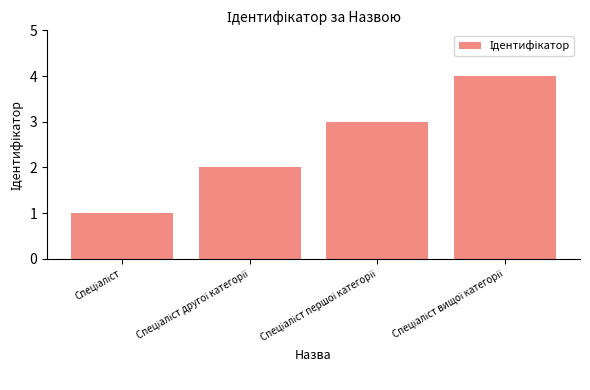

What is the difference between the maximum and minimum values?

3